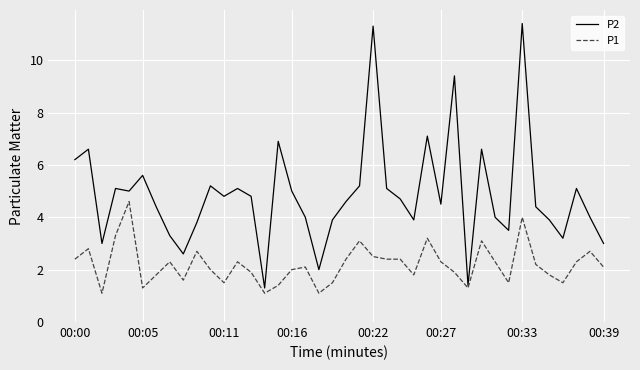

Which series has the largest range (max minus min)?

P2